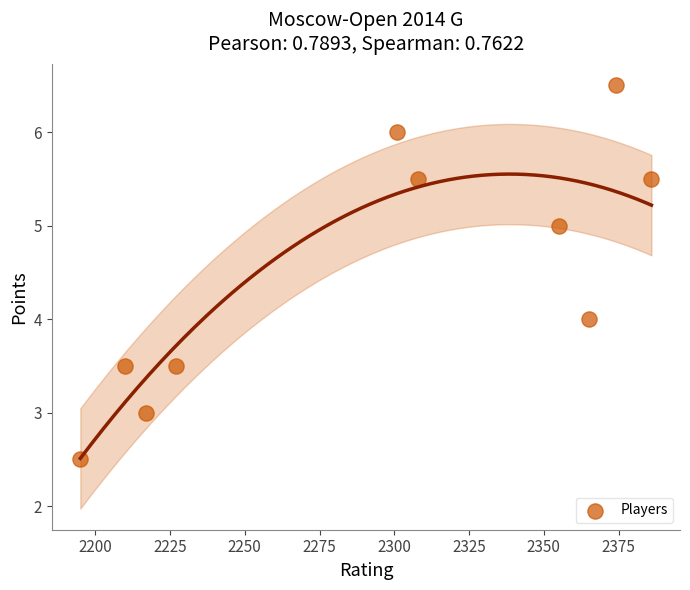

What is the range of X values (max minus min)?

191.0